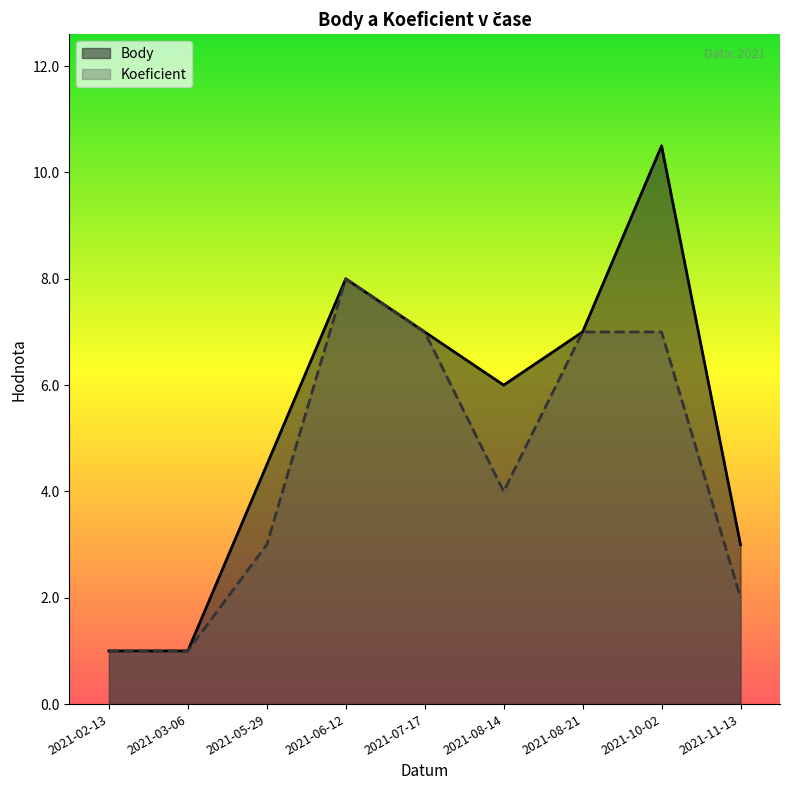

At which category does Koeficient reach its first local valley?

2021-08-14